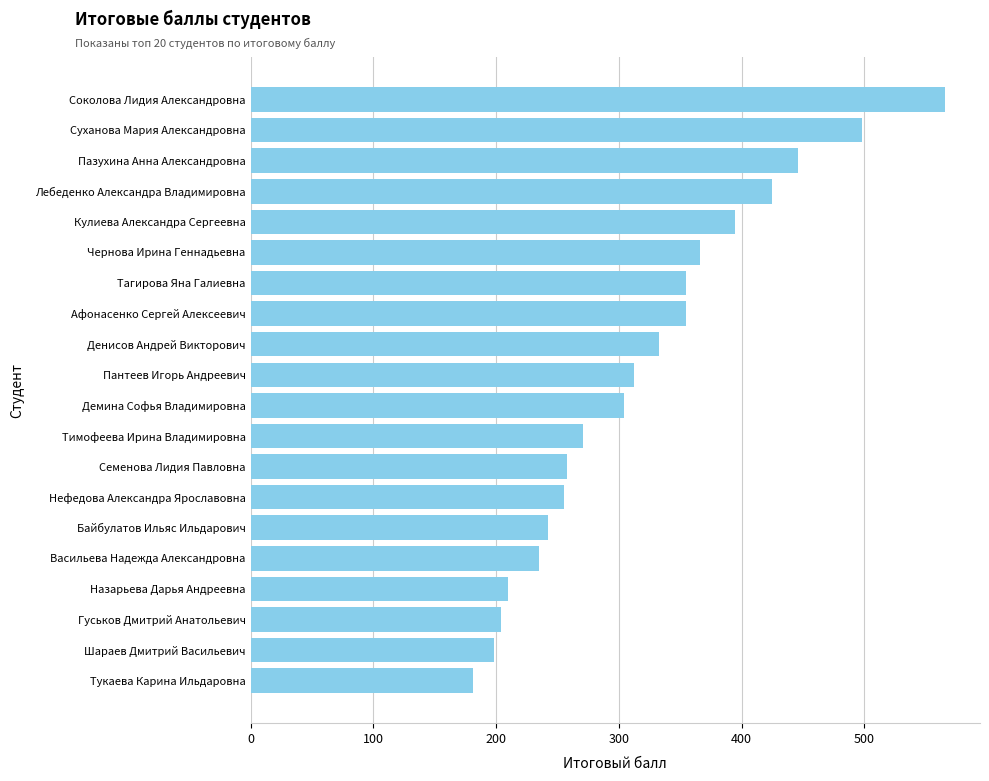

How many series are shown in this chart?

1